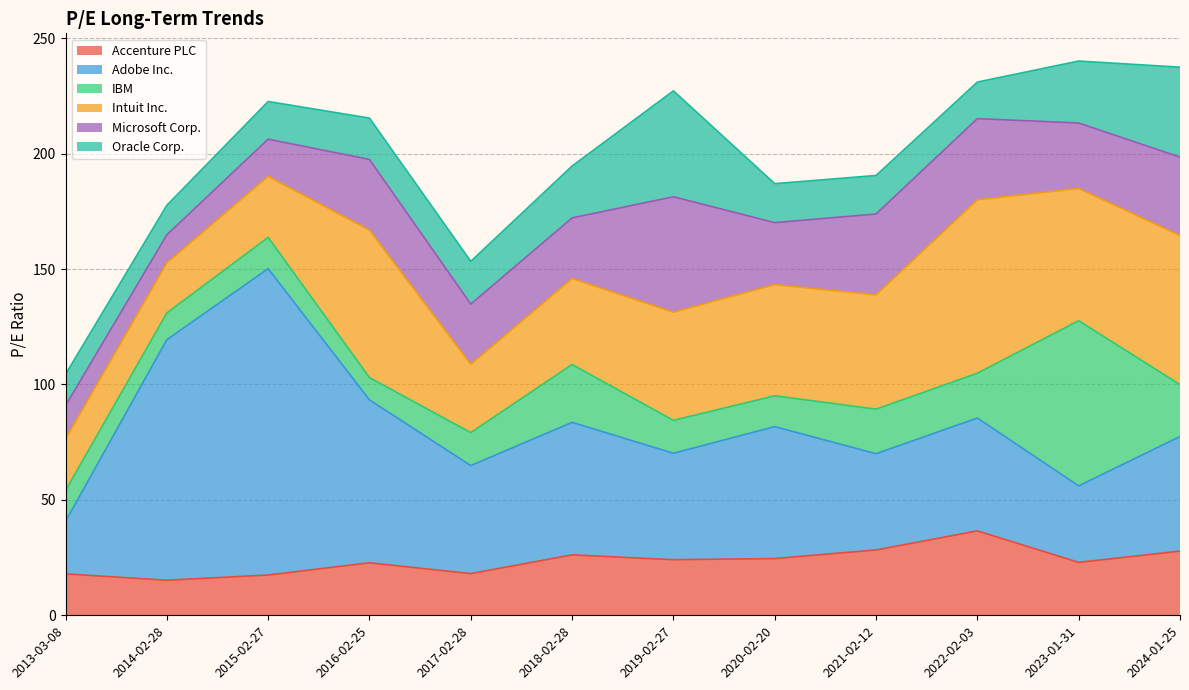

True or false: Microsoft Corp. has a value of 50.0 at 2019-02-27.

True